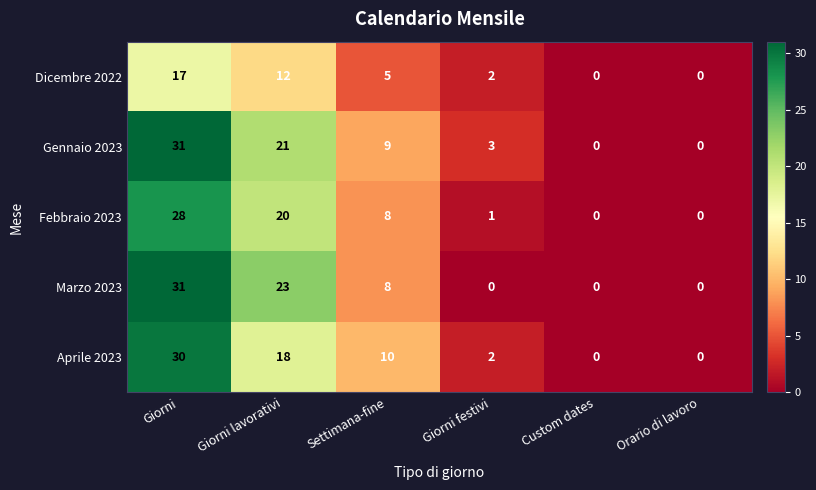

The Marzo 2023 series shows 31 at Giorni. True or false?

True